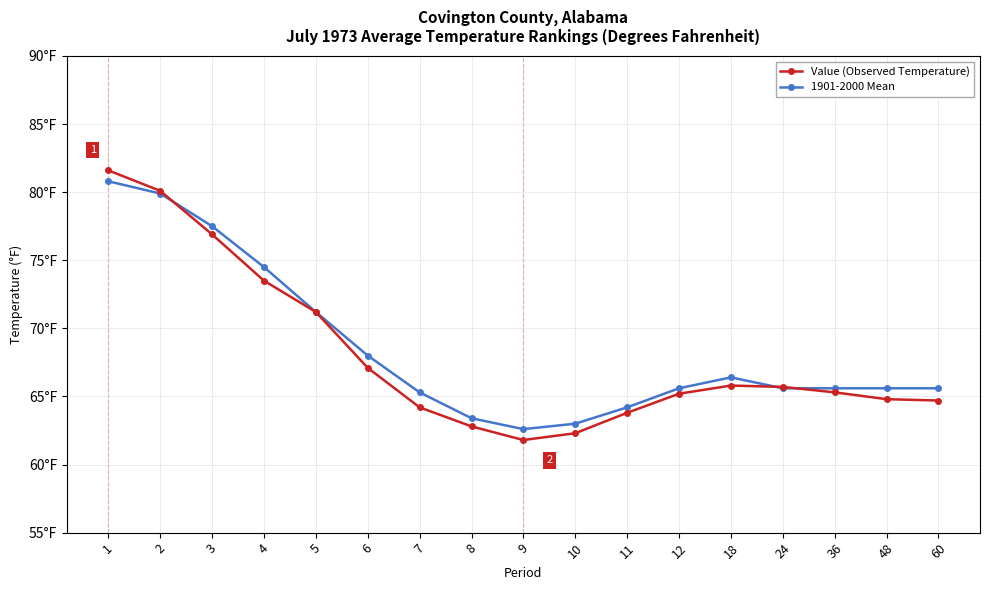

List the series in order of their overall mean, highest first.

1901-2000 Mean, Value (Observed Temperature)